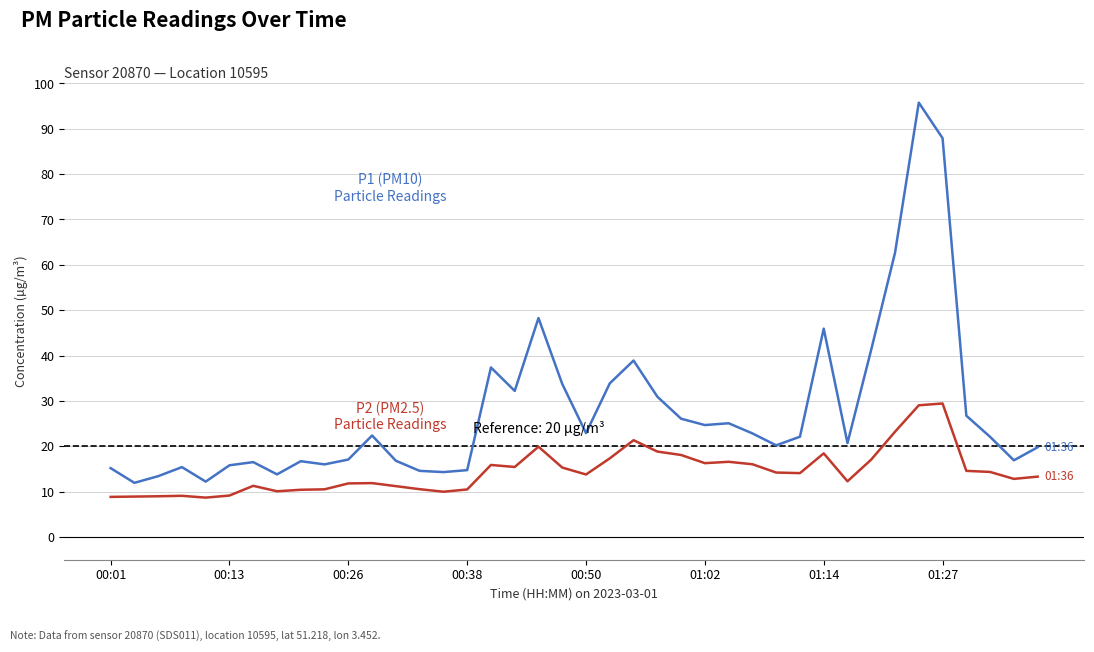

What is the smallest value displayed?

8.7